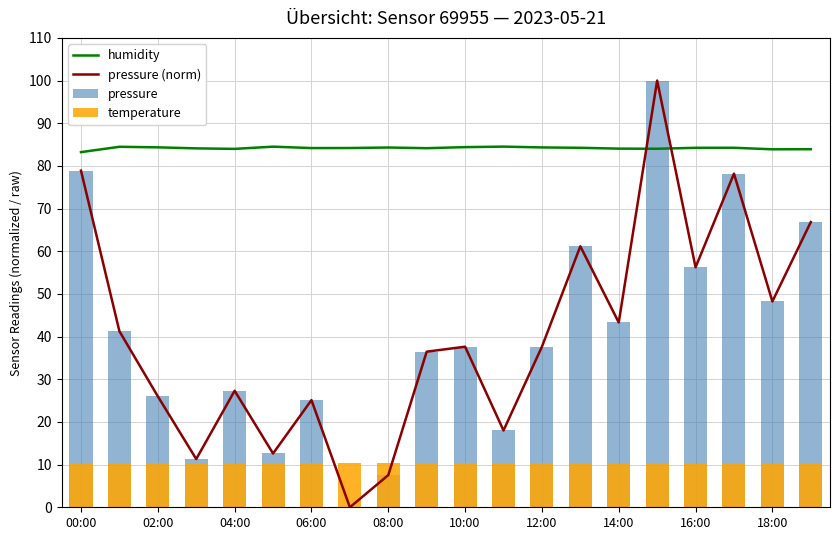

What is the difference between the maximum and minimum values in the humidity series?

1.3